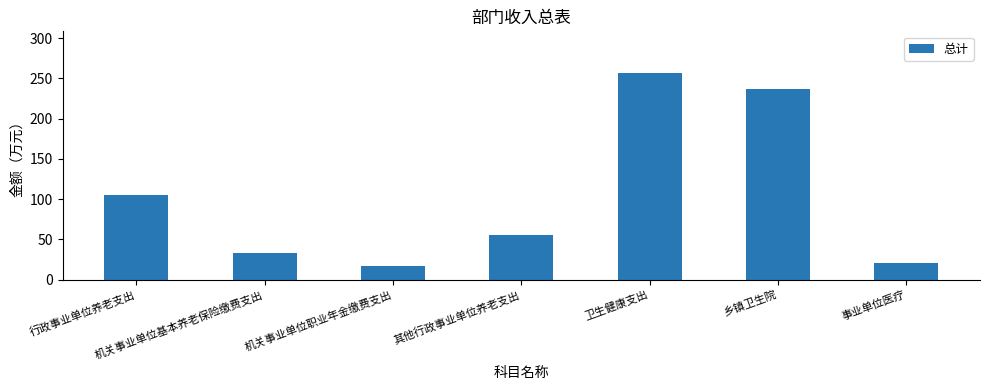

The chart shows a value of 16.5 at 机关事业单位基本养老保险缴费支出. True or false?

False